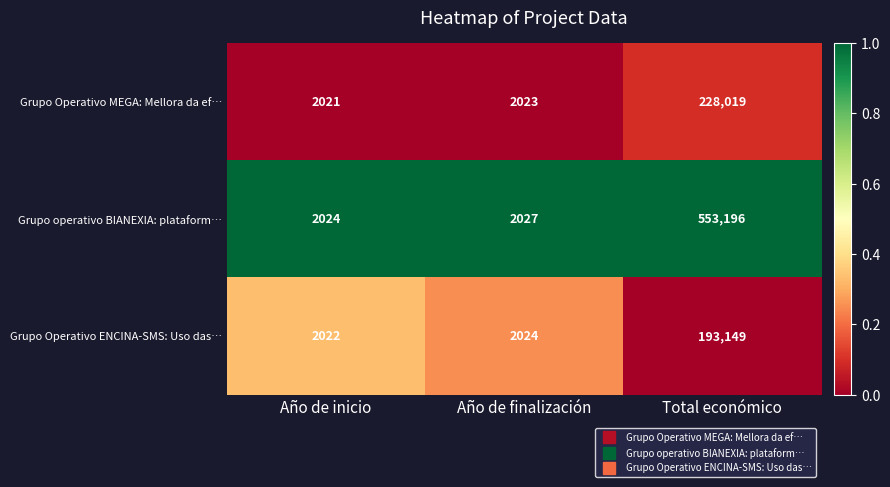

Rank the series by their maximum value, from lowest to highest.

Grupo Operativo ENCINA-SMS: Uso das…, Grupo Operativo MEGA: Mellora da ef…, Grupo operativo BIANEXIA: plataform…